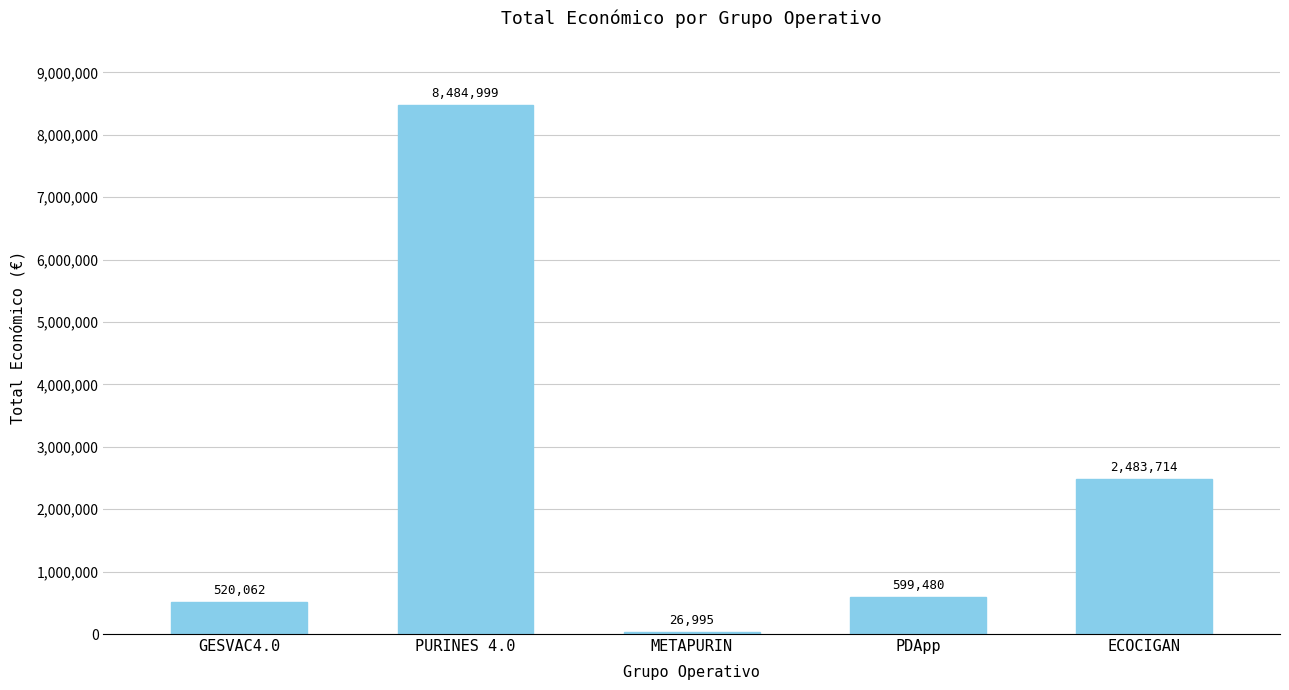

Reading left to right, what are all the values shown in this chart?

520062	8484999	26995	599480	2483714